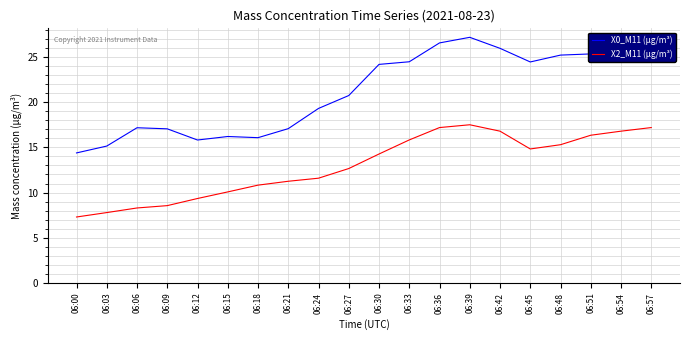

Rank the series by their maximum value, from lowest to highest.

X2_M11 (μg/m³), X0_M11 (μg/m³)